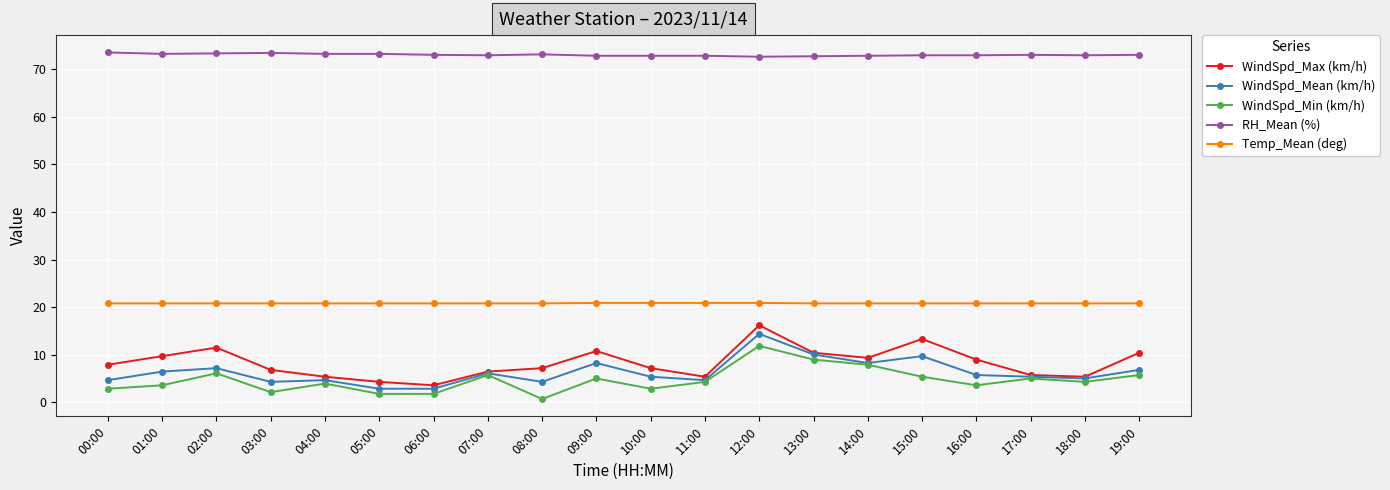

What is the difference between the second highest and second lowest values in the WindSpd_Min (km/h) series?

7.2